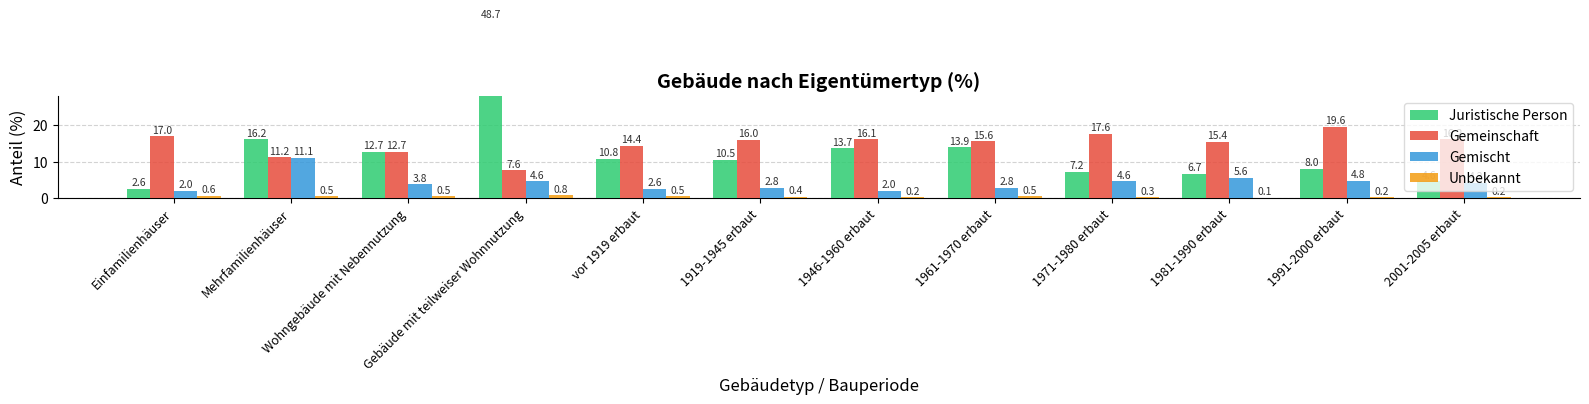

List the labels in order of Unbekannt value, smallest first.

1981-1990 erbaut, 1946-1960 erbaut, 1991-2000 erbaut, 2001-2005 erbaut, 1971-1980 erbaut, 1919-1945 erbaut, Mehrfamilienhäuser, Wohngebäude mit Nebennutzung, vor 1919 erbaut, 1961-1970 erbaut, Einfamilienhäuser, Gebäude mit teilweiser Wohnnutzung